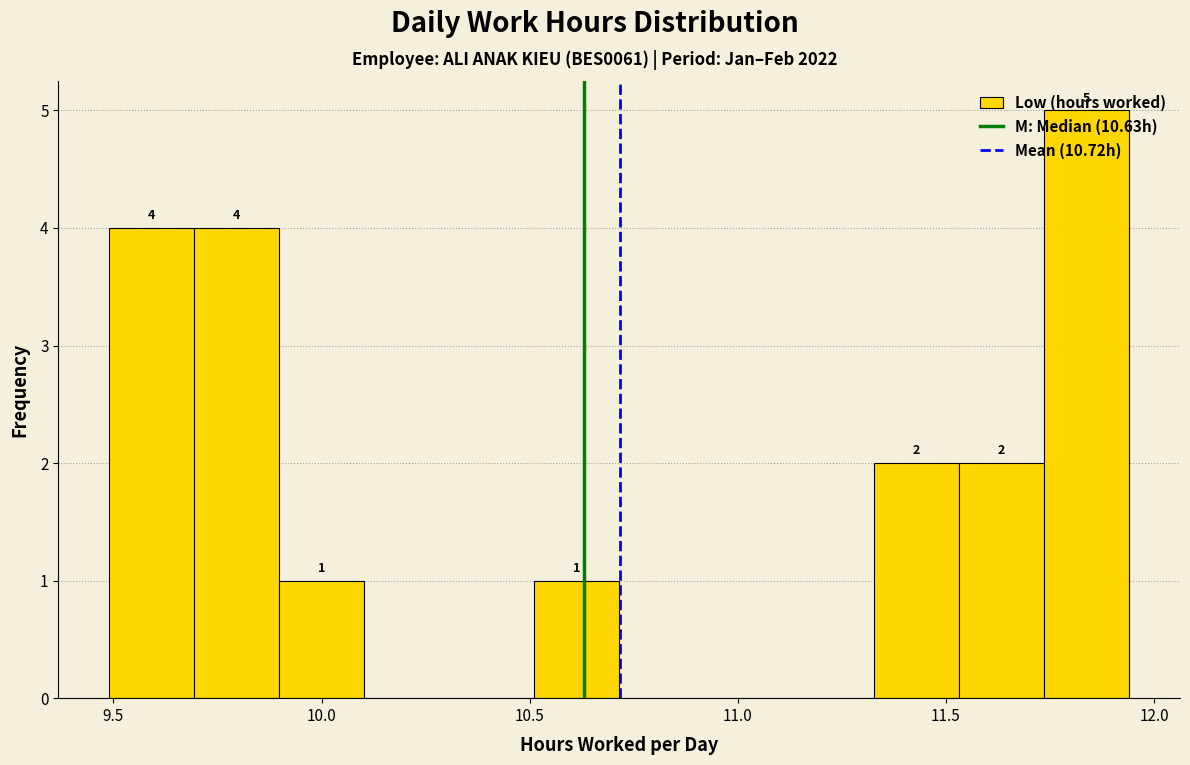

Over which range of the x-axis is the bar tallest?

11.75 to 11.95